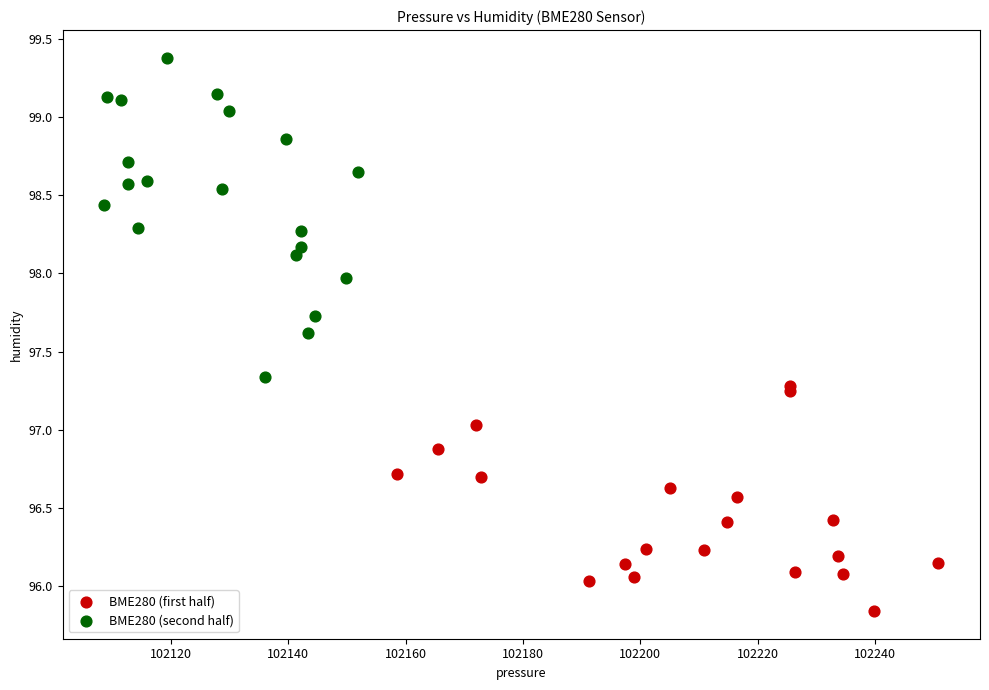

Which series reaches the minimum Y coordinate?

BME280 (first half)